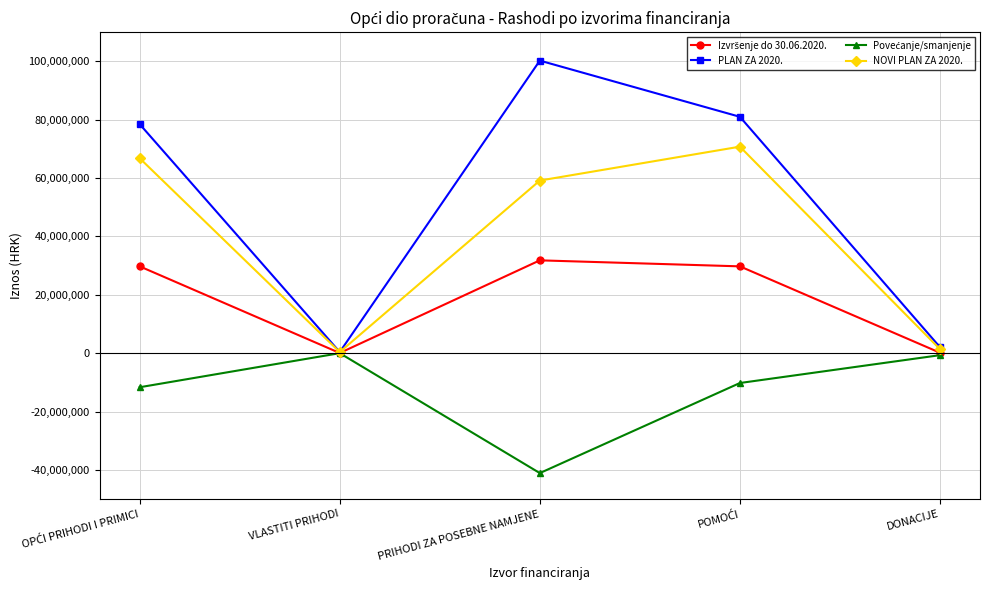

Which category has the lowest value across all series?

PRIHODI ZA POSEBNE NAMJENE